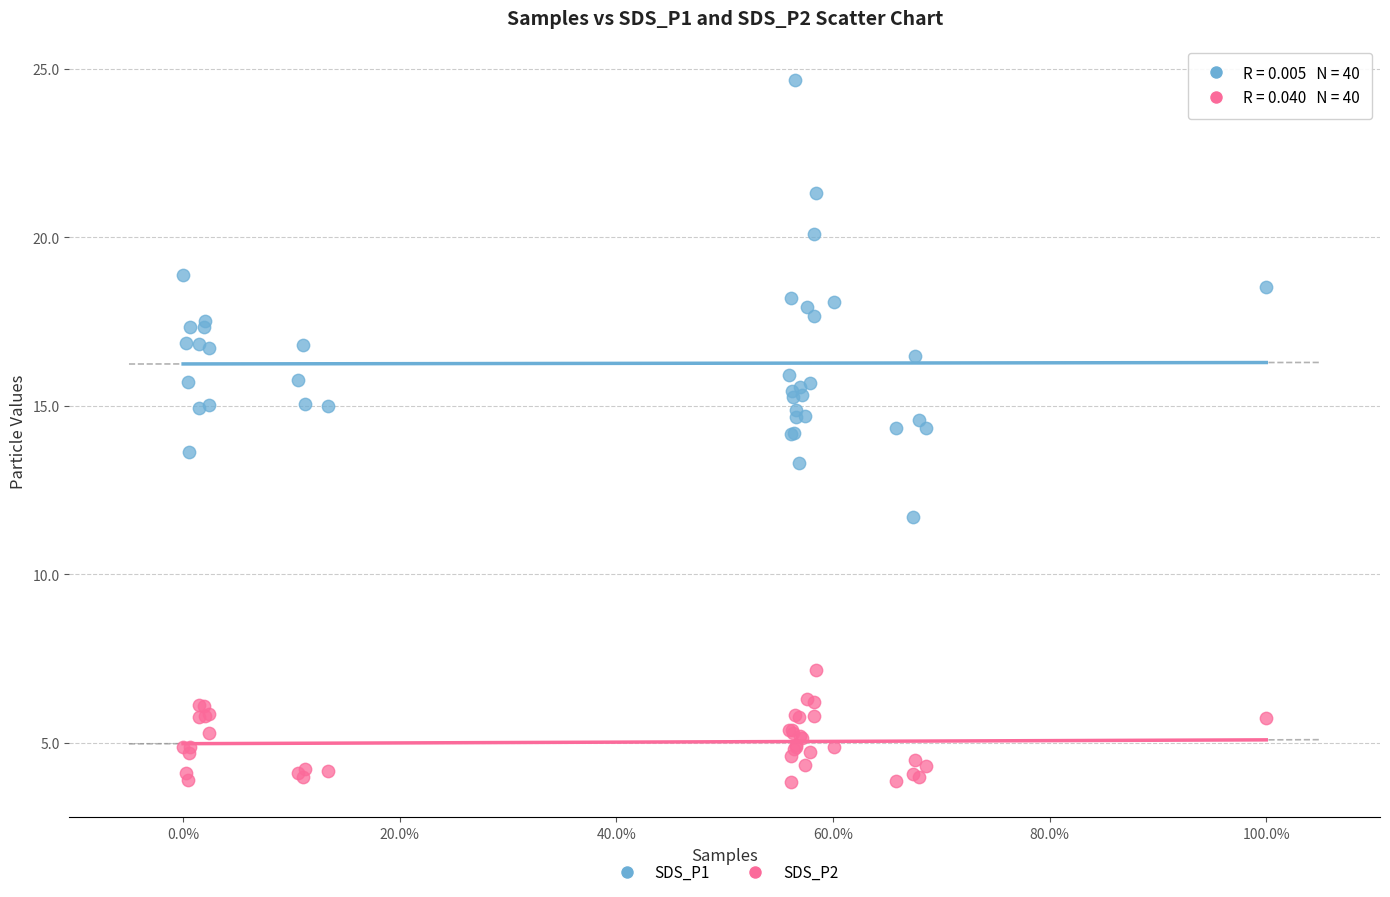

Which series has the widest spread of Y values?

SDS_P1